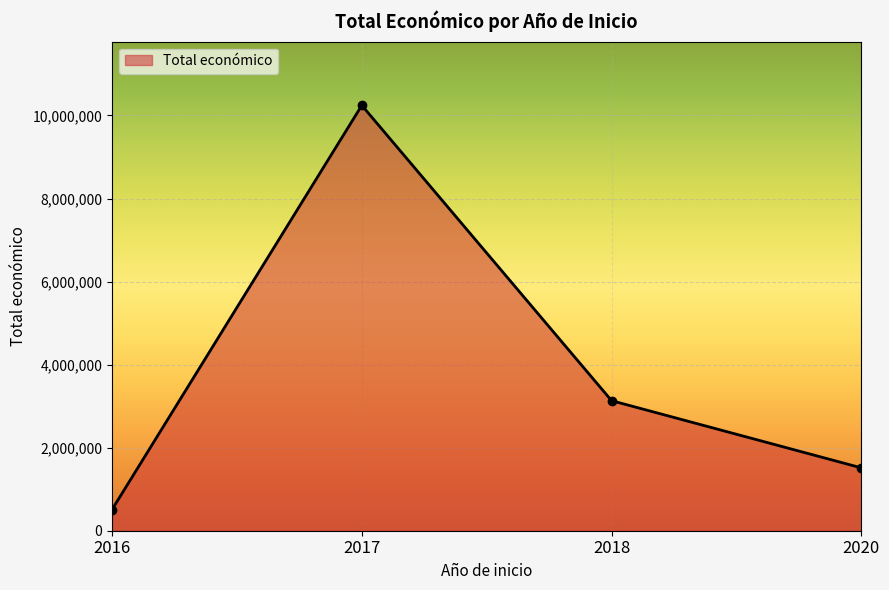

Is it true that the value at 2020 is 1513726?

True